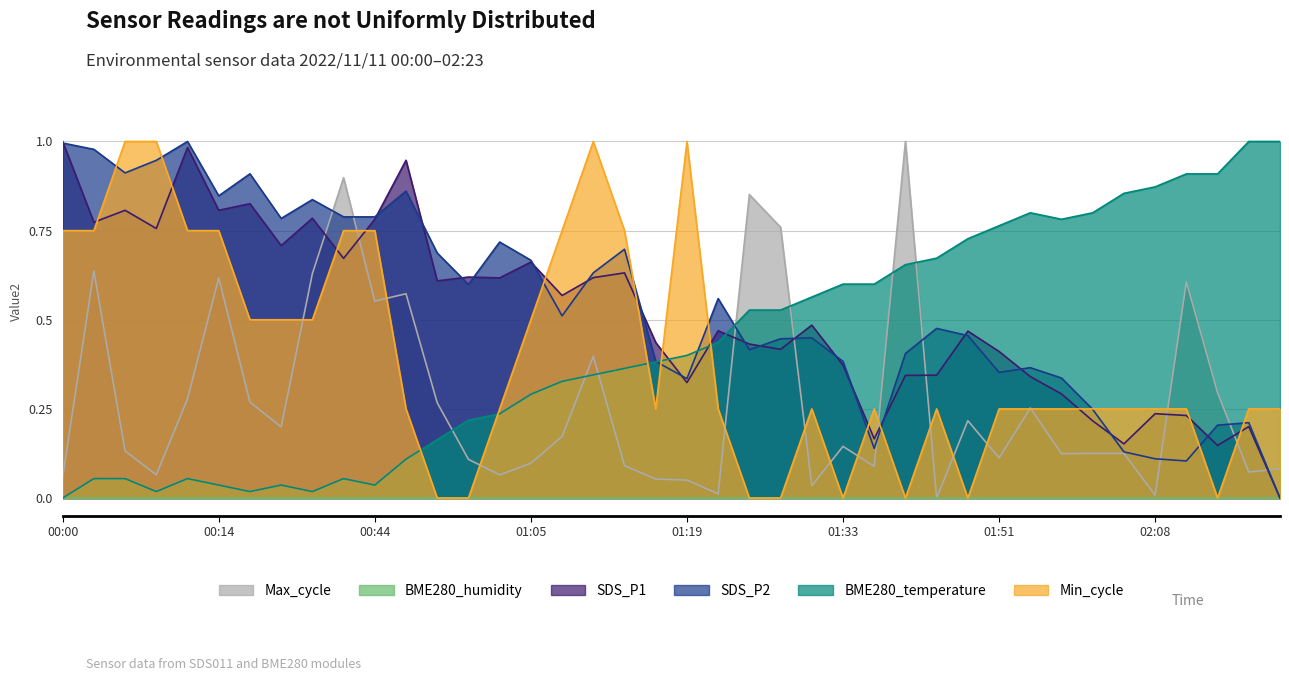

What position from the right is 01:08?

24